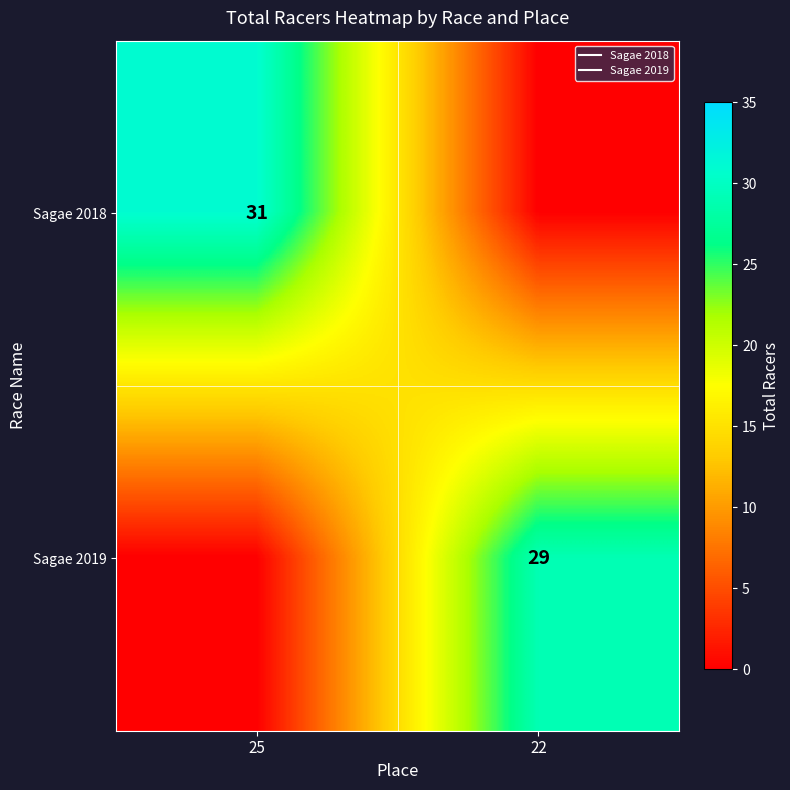

At which category does the chart reach its minimum across all series?

22